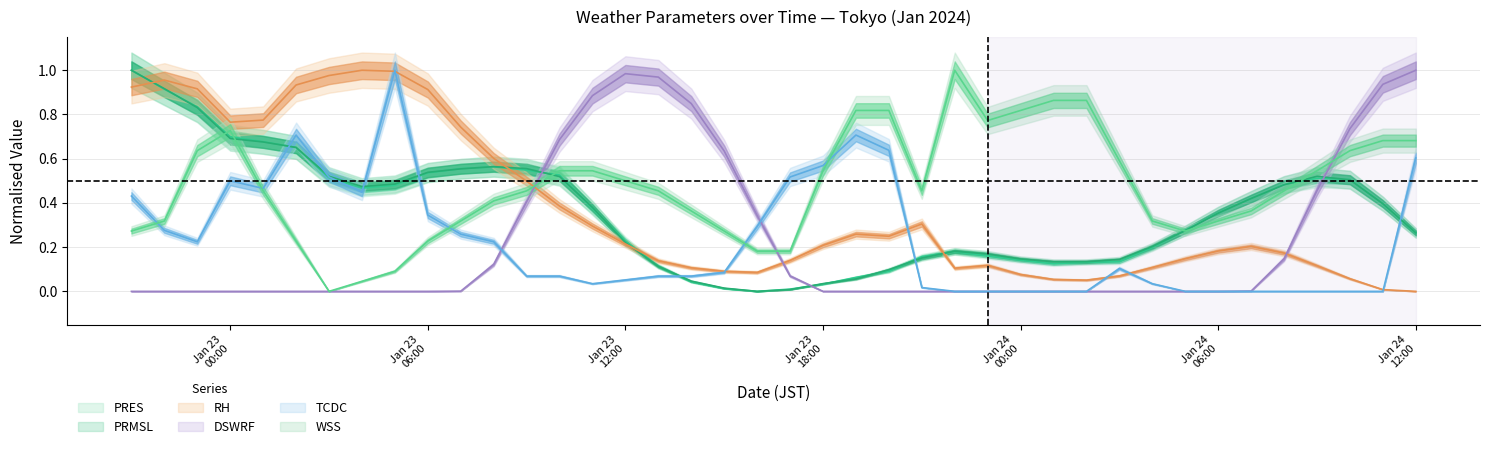

What is the difference between the maximum and minimum values in the PRES series?

1.0